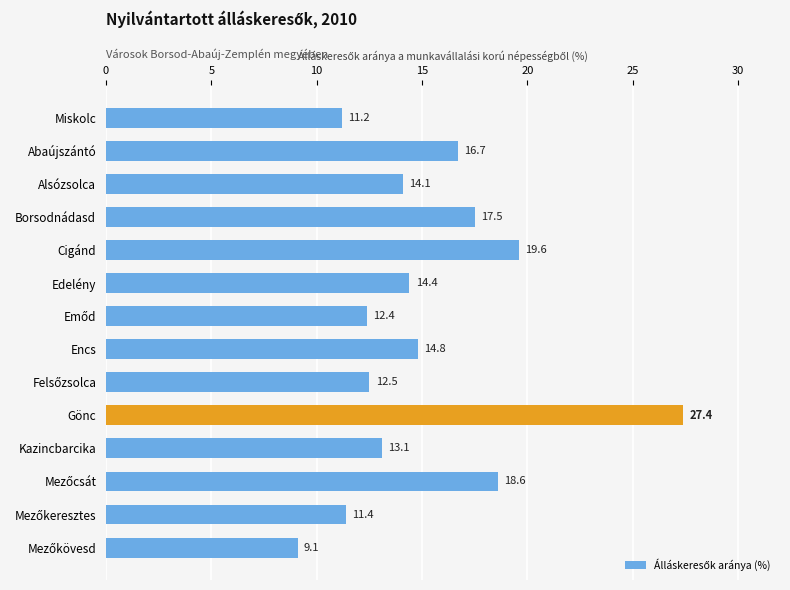

What is the sum of all values?

212.8